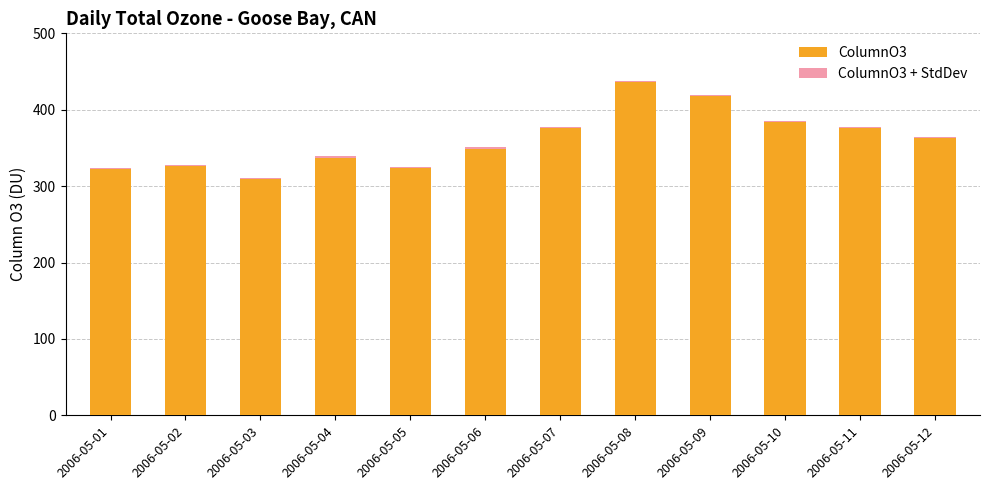

What are all the series names shown in the legend?

ColumnO3, ColumnO3 + StdDev